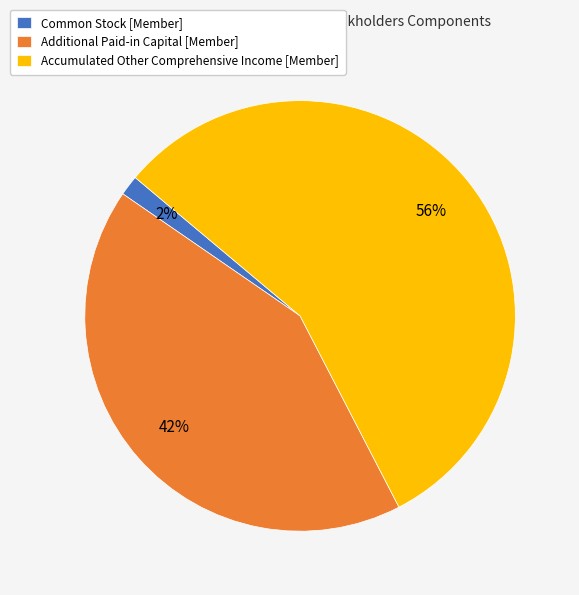

Is there any slice that represents more than half of the pie?

Yes